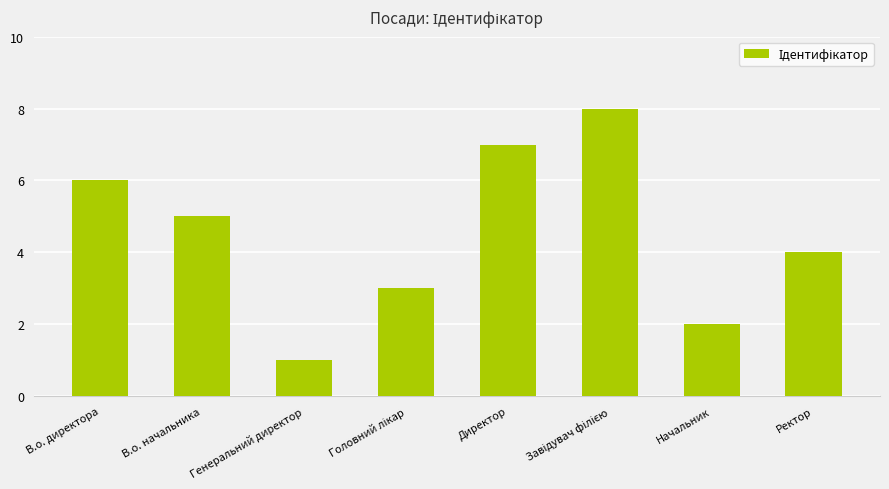

The chart shows a value of 1 at Генеральний директор. True or false?

True